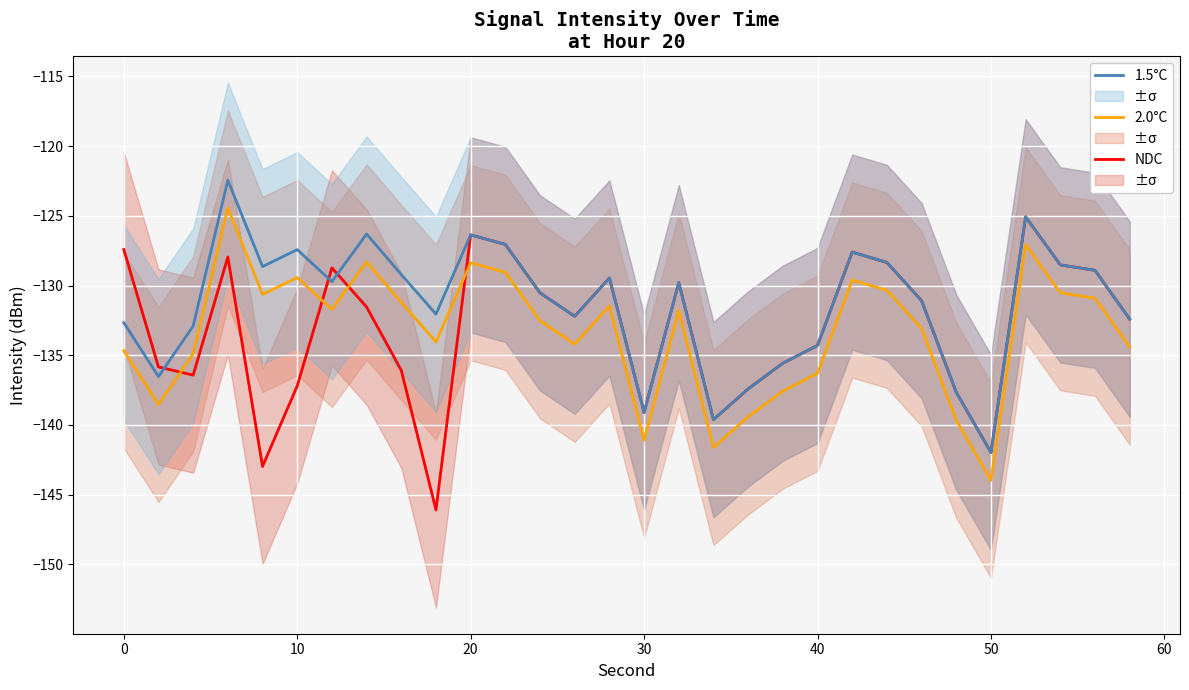

What is the difference between the maximum and minimum values in the NDC series?

21.0